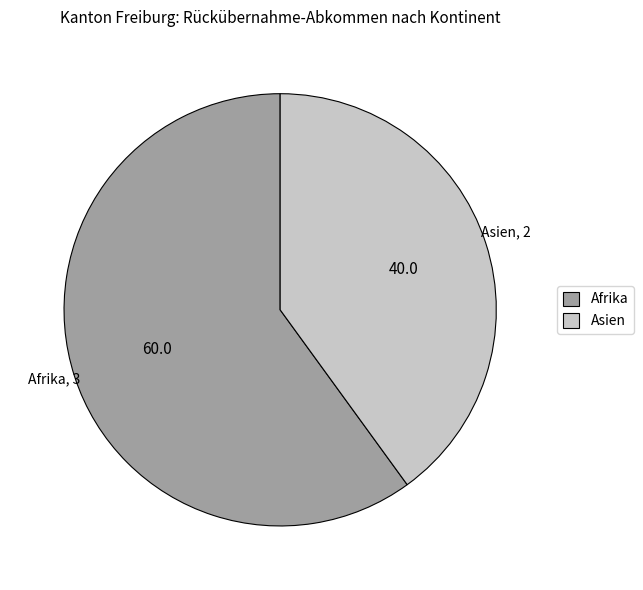

Is there any slice that represents more than half of the pie?

Yes